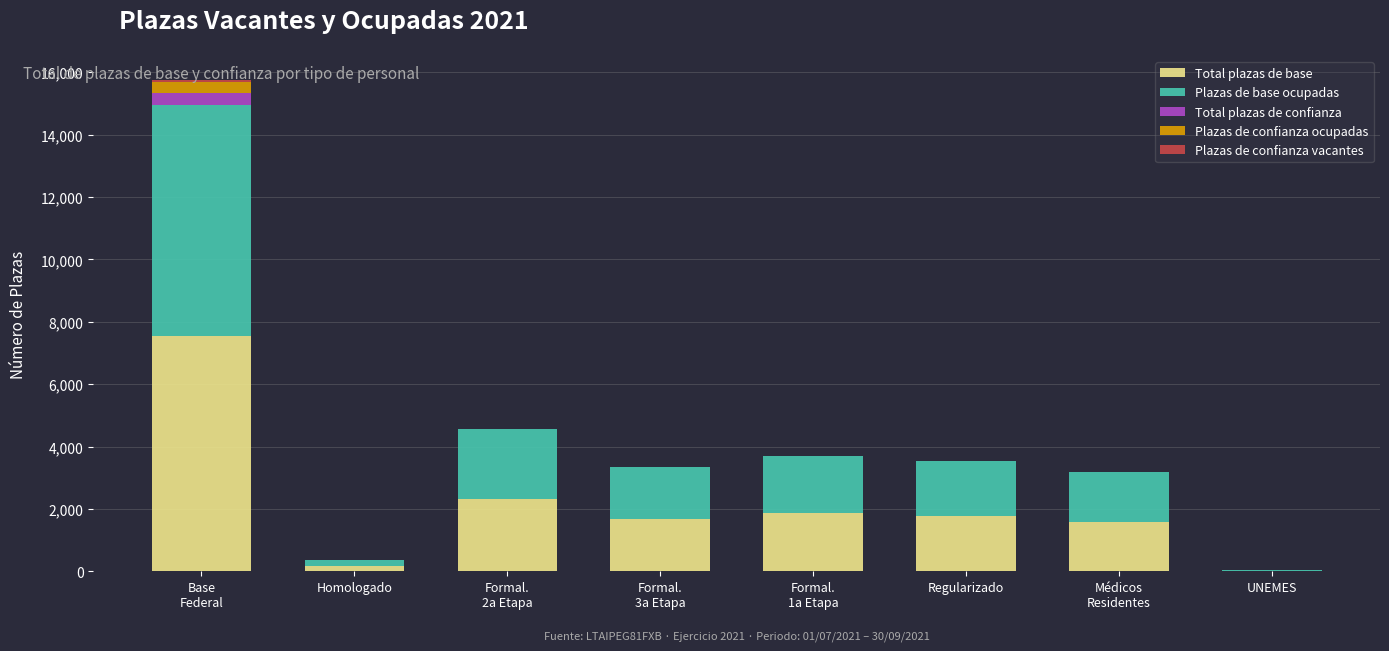

Are the bars grouped side by side (vs. stacked)?

No